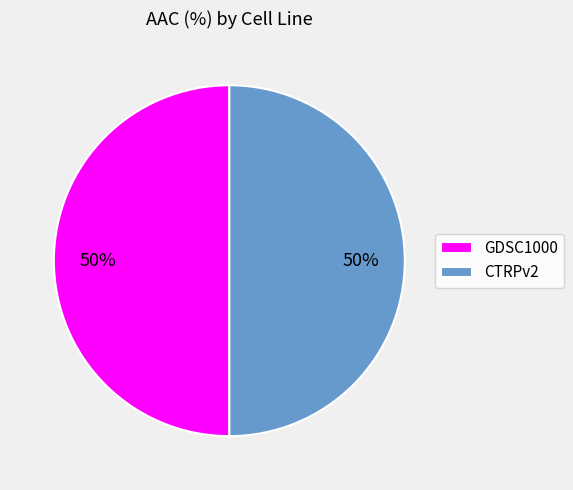

How many slices are in this pie chart?

2